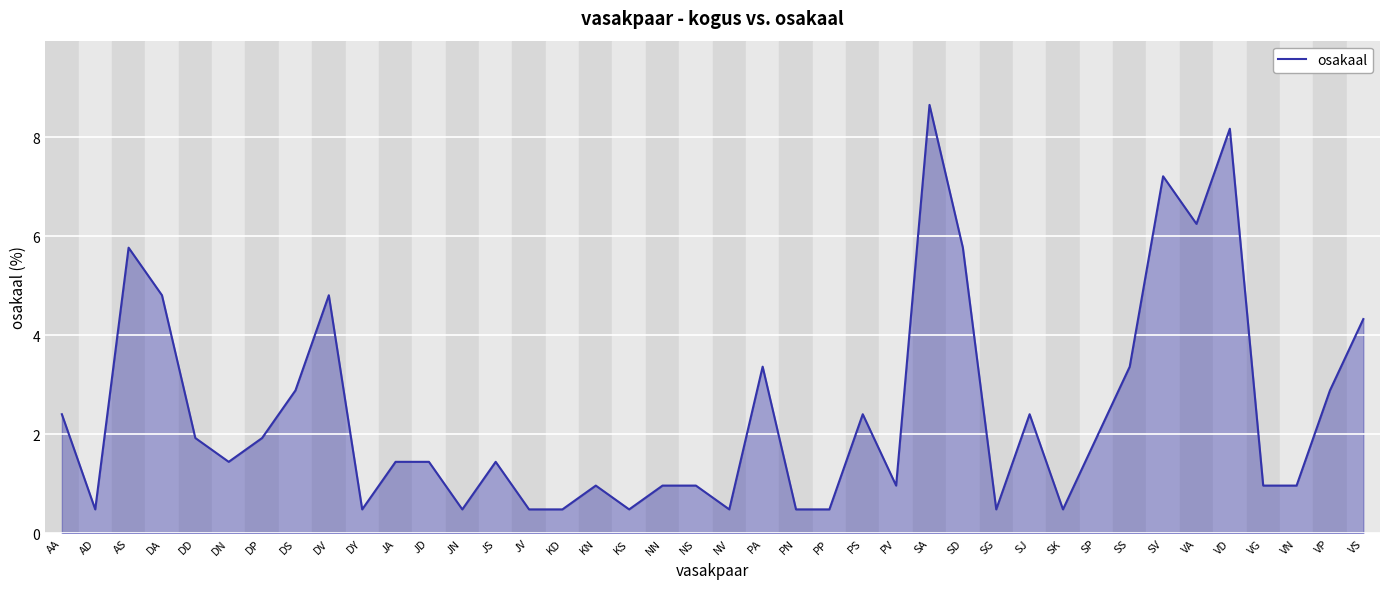

What is the difference between the values at VS and AS?

1.4